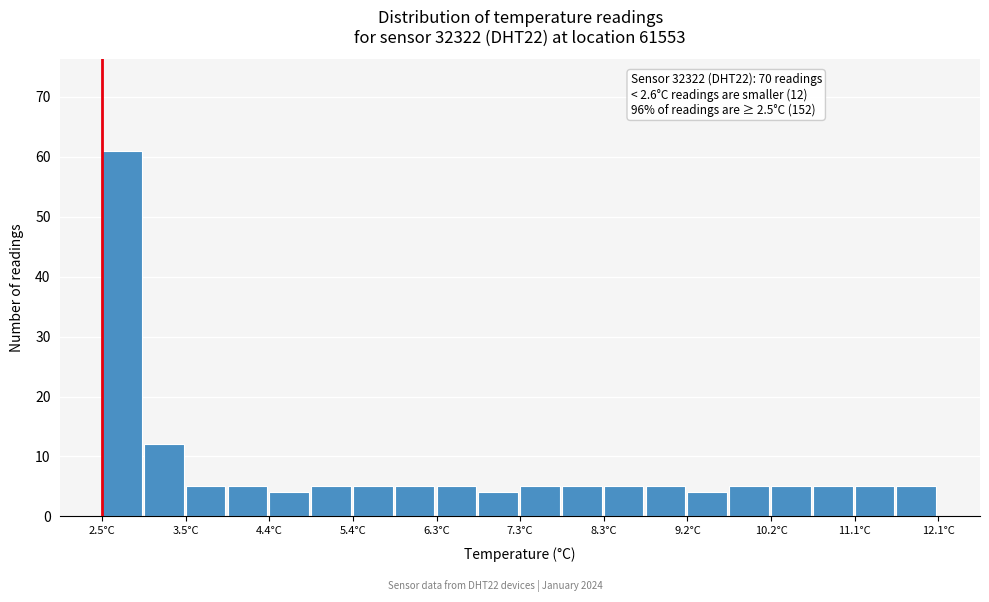

Over which range of the x-axis is the bar tallest?

2.50 to 2.98